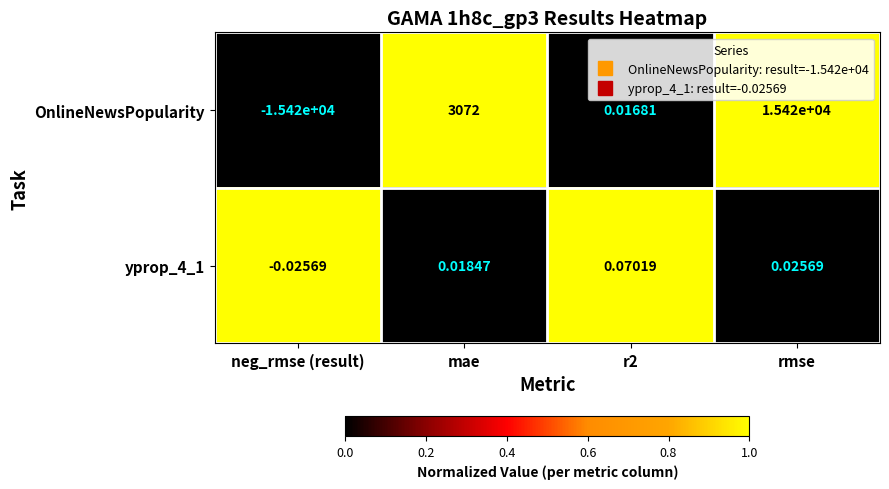

Which series has the largest total across all categories?

OnlineNewsPopularity